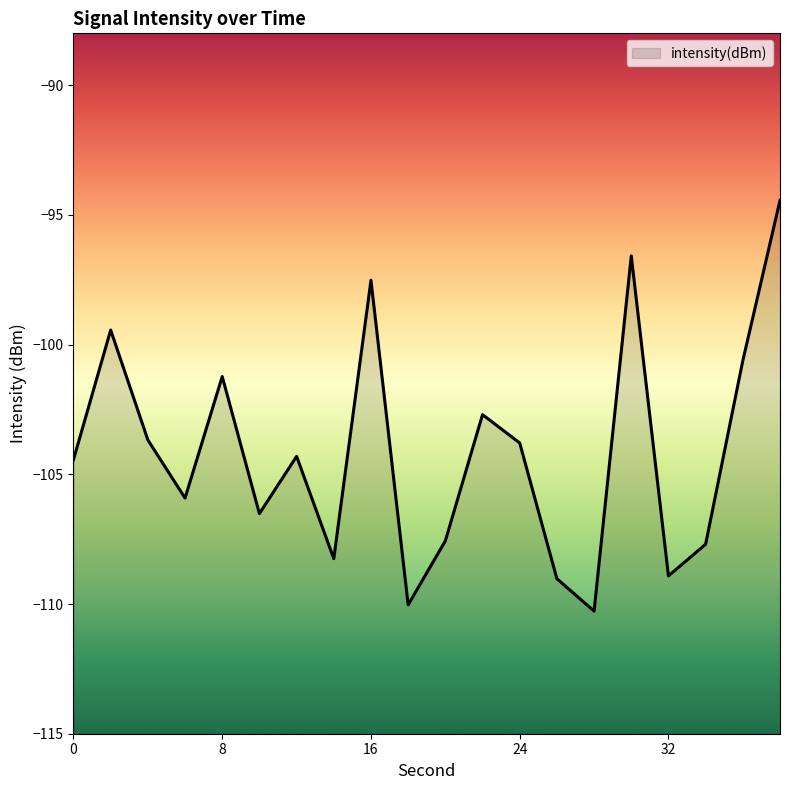

The chart shows a value of -103.7 at 4. True or false?

True